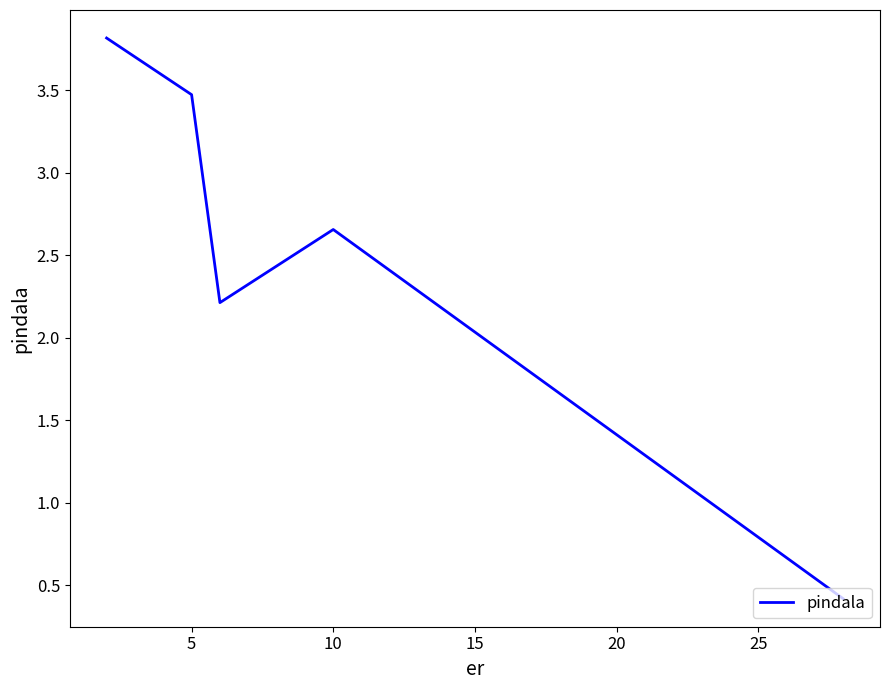

What is the difference between the maximum and minimum values?

3.4